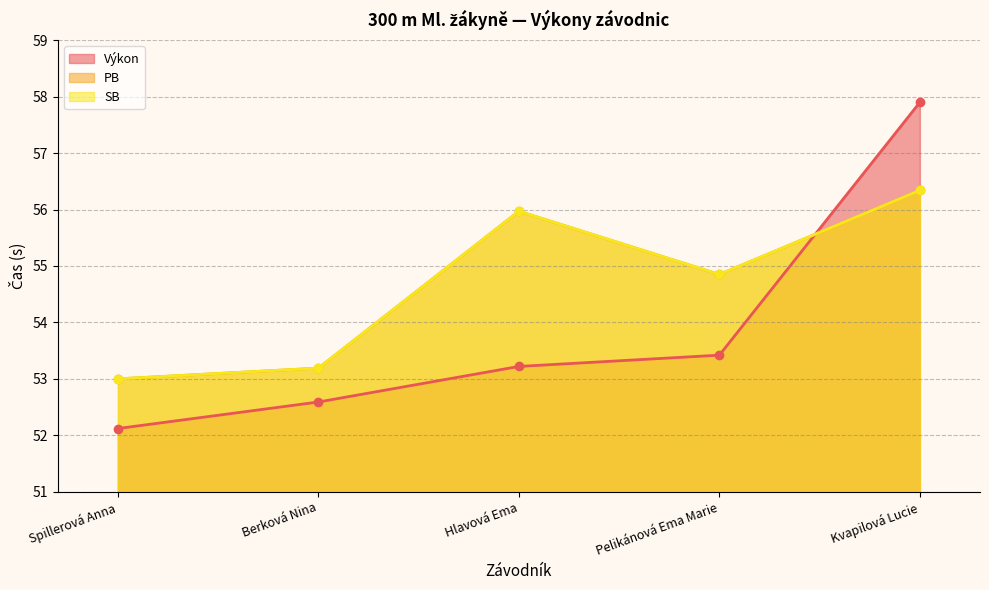

What is the total value across all series at Spillerová Anna?

158.1